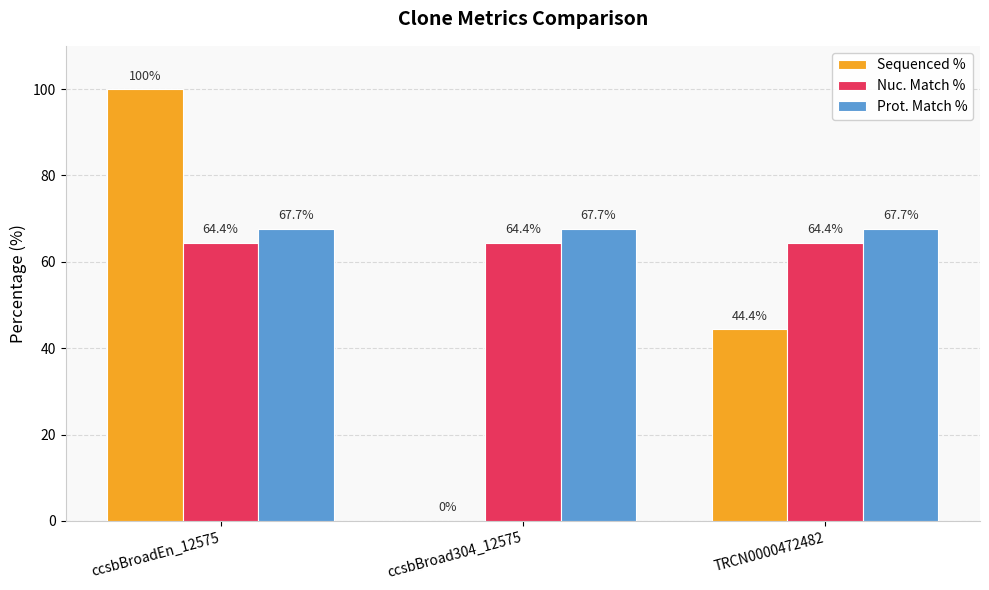

The Nuc. Match % series shows 64.4 at TRCN0000472482. True or false?

True